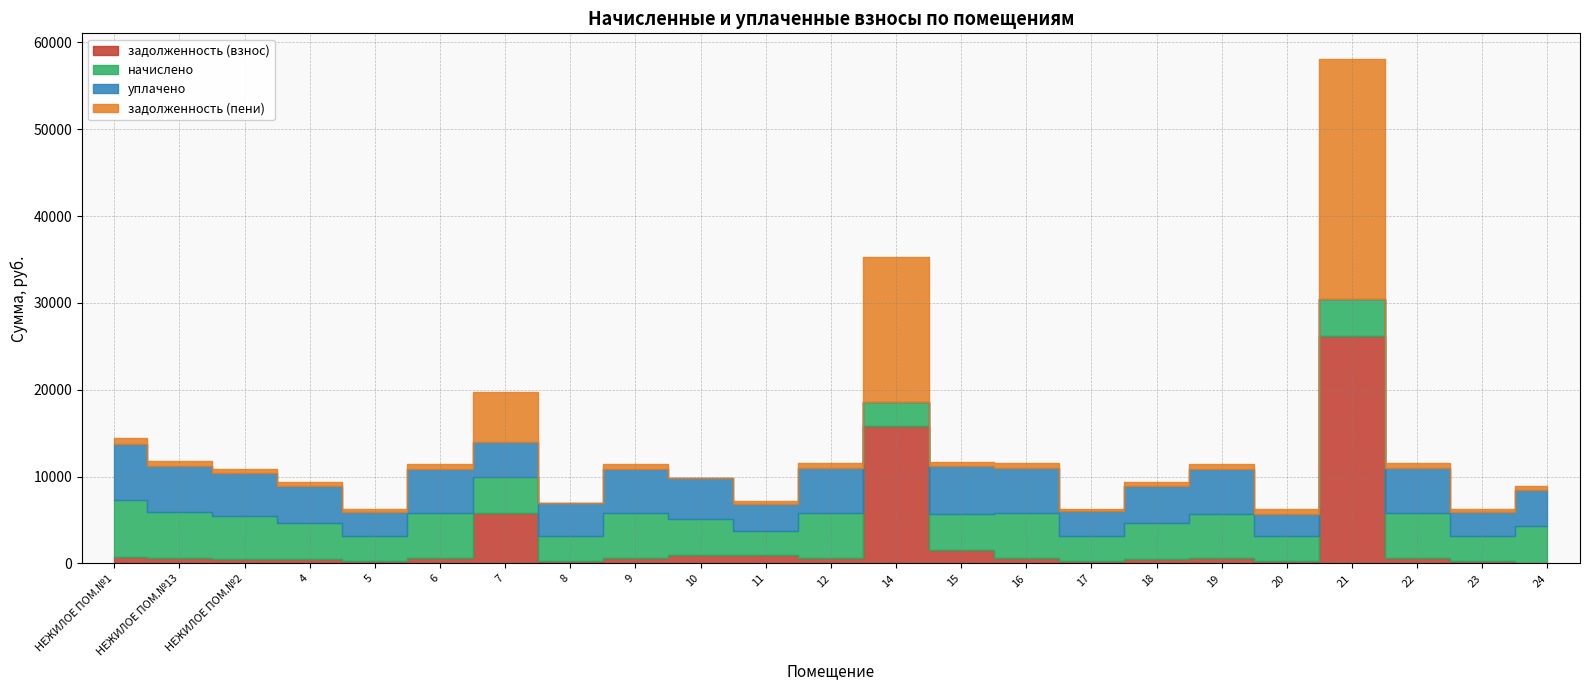

What is the sum of the начислено values at 7 and 18?

8384.5